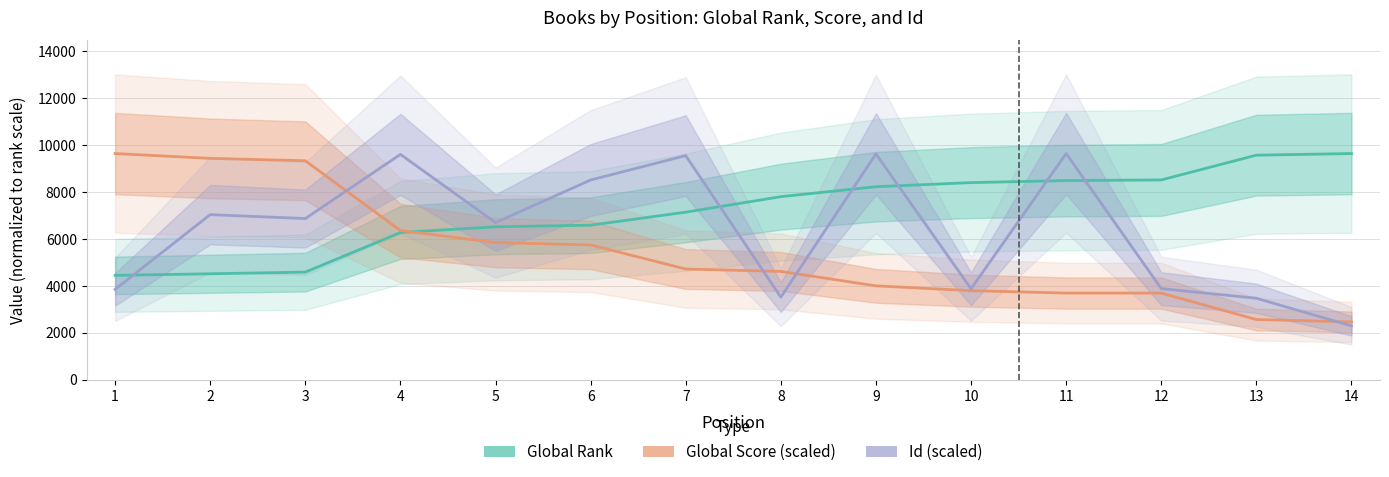

How many intersections are there between Global Rank and Global Score (scaled)?

1